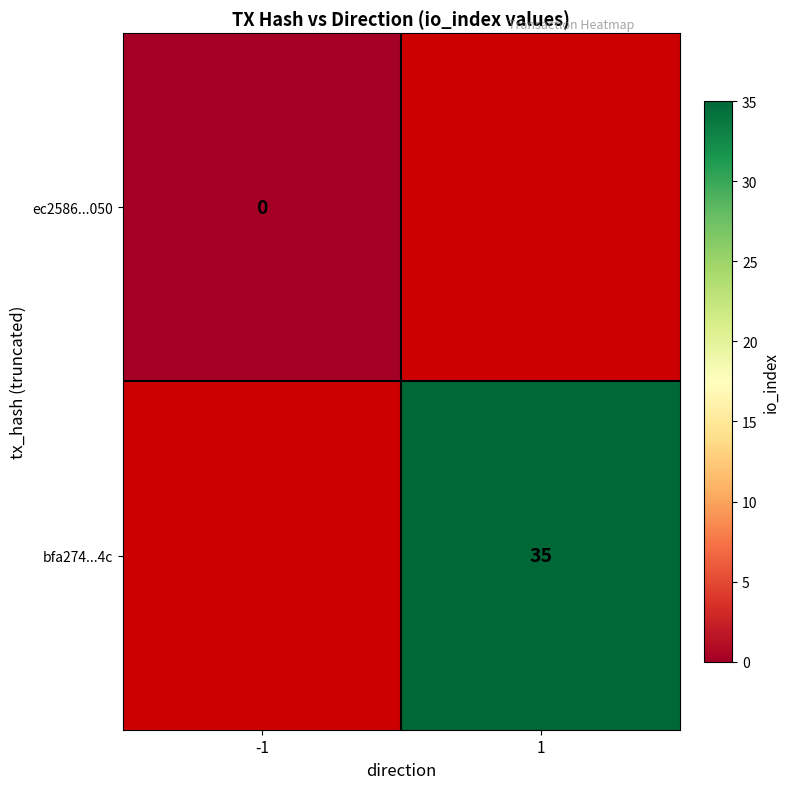

Which category has the lowest value across all series?

-1